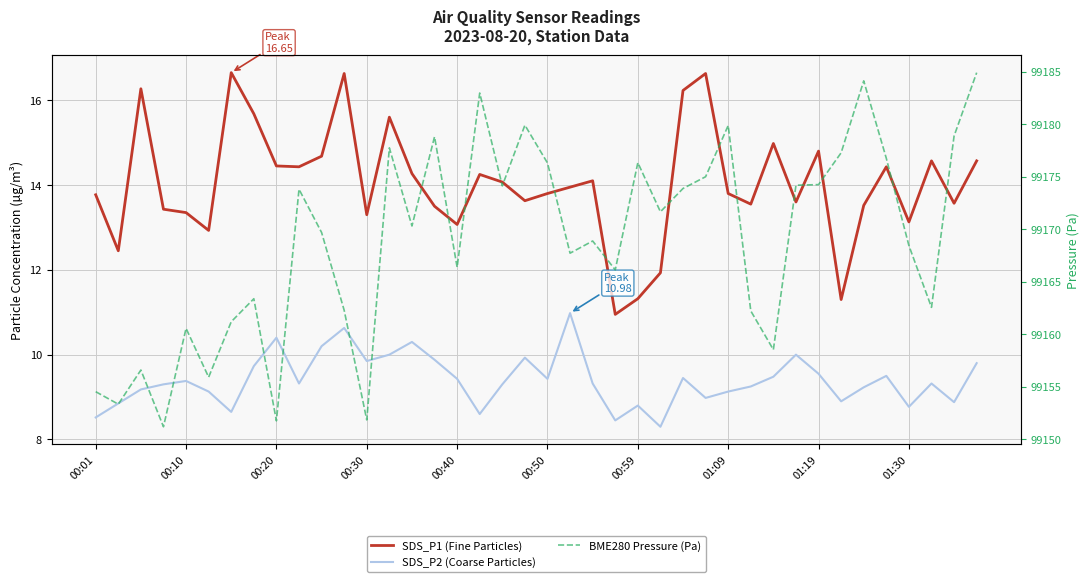

True or false: BME280 Pressure (Pa) has more than 2 points higher than both neighbors.

True